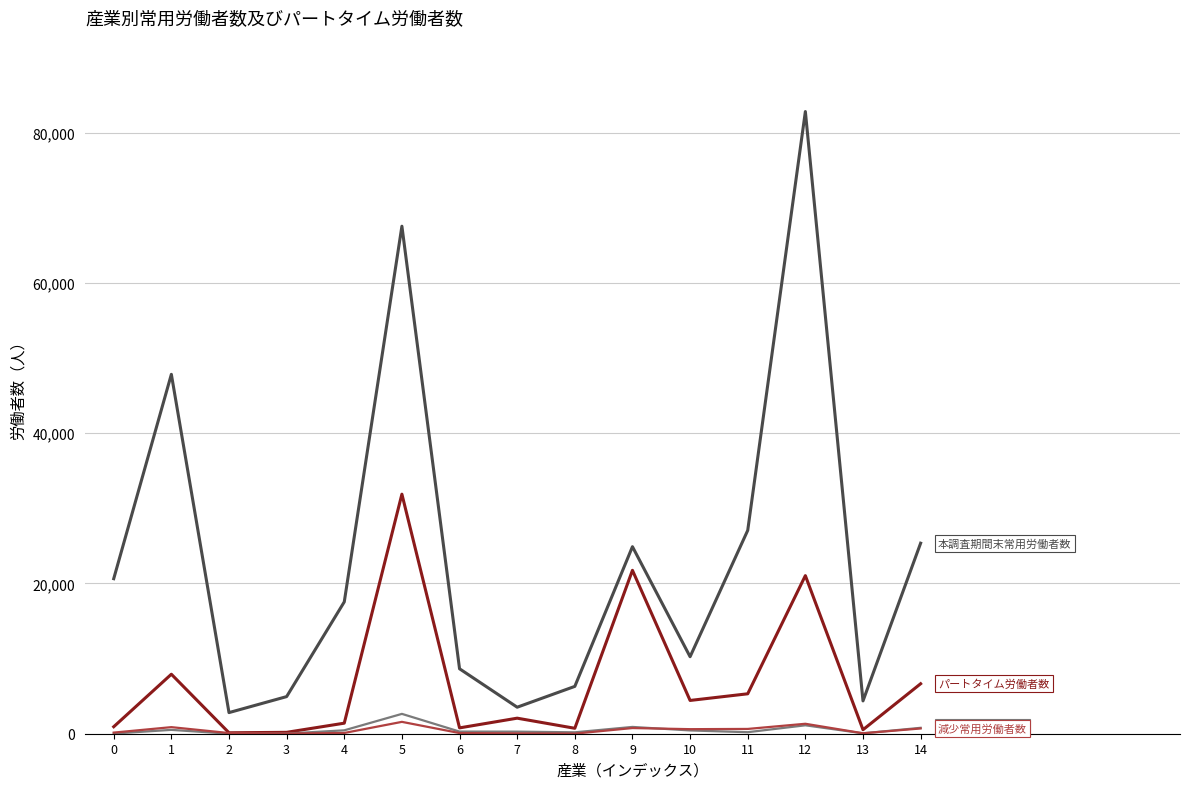

What is the maximum value shown in the chart?

82796